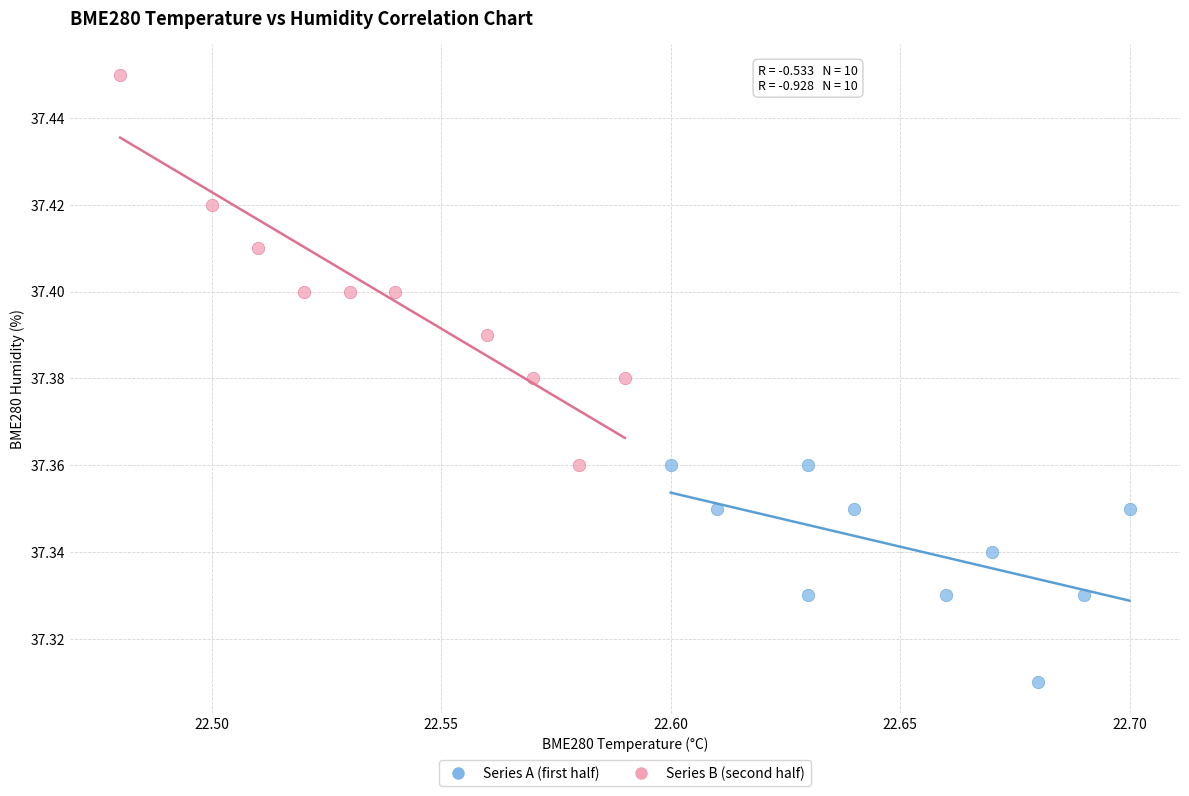

Which series has the widest spread of Y values?

Series B (second half)